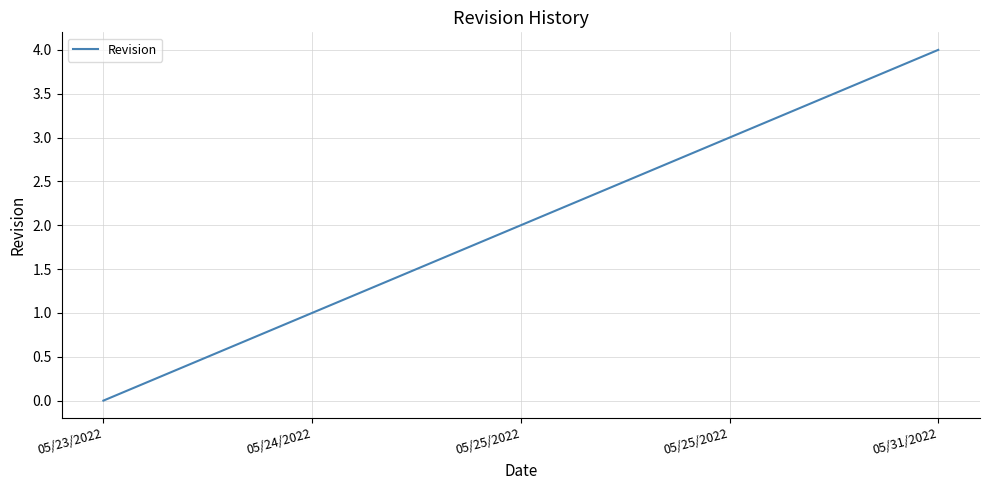

What is the change in value from 05/25/2022 to 05/31/2022?

+2